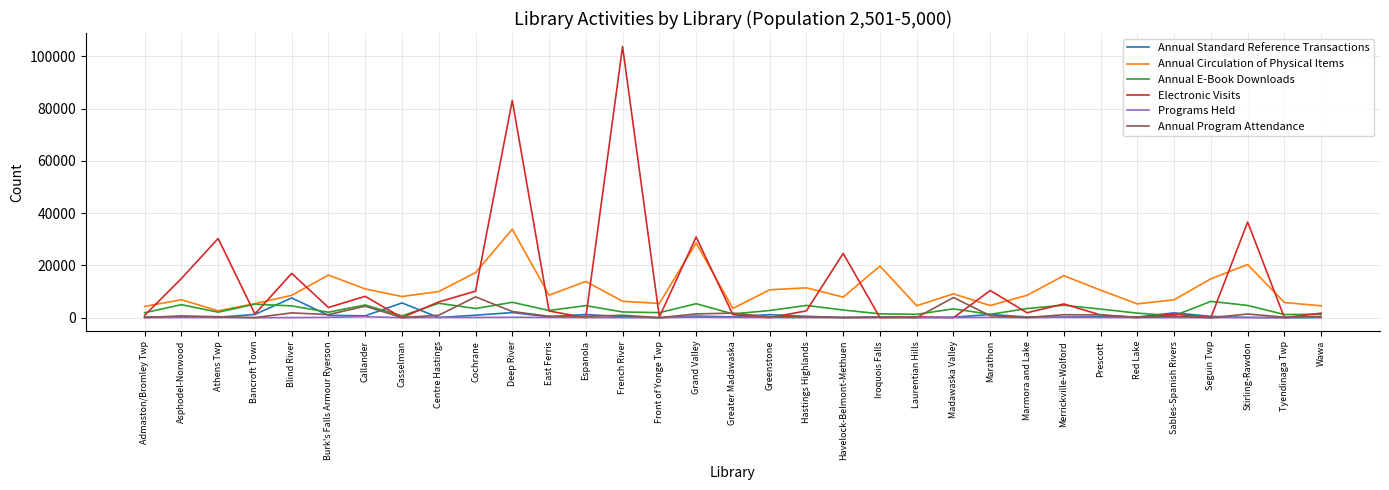

At which category is the sum across all series the highest?

Deep River